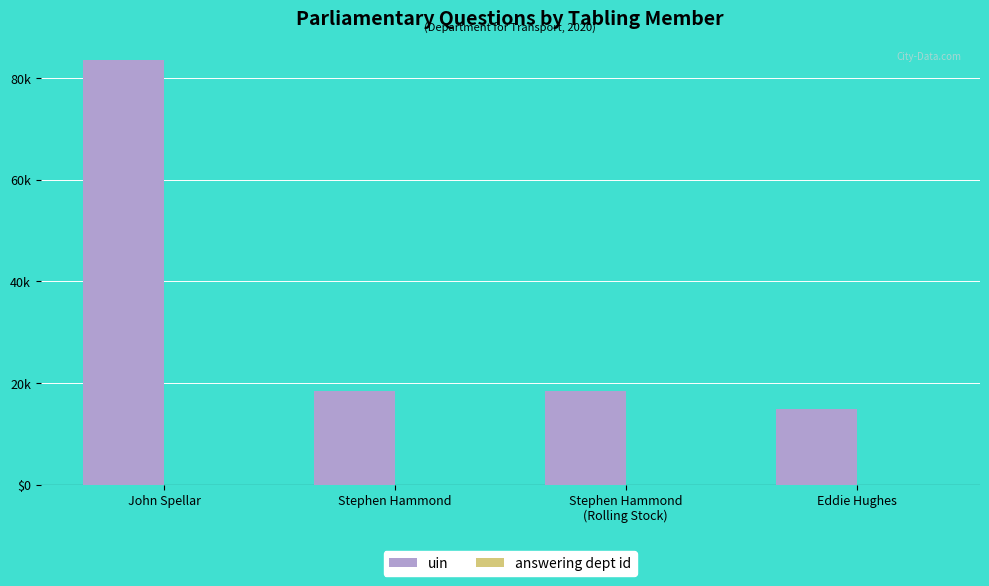

Are the bars horizontal?

No